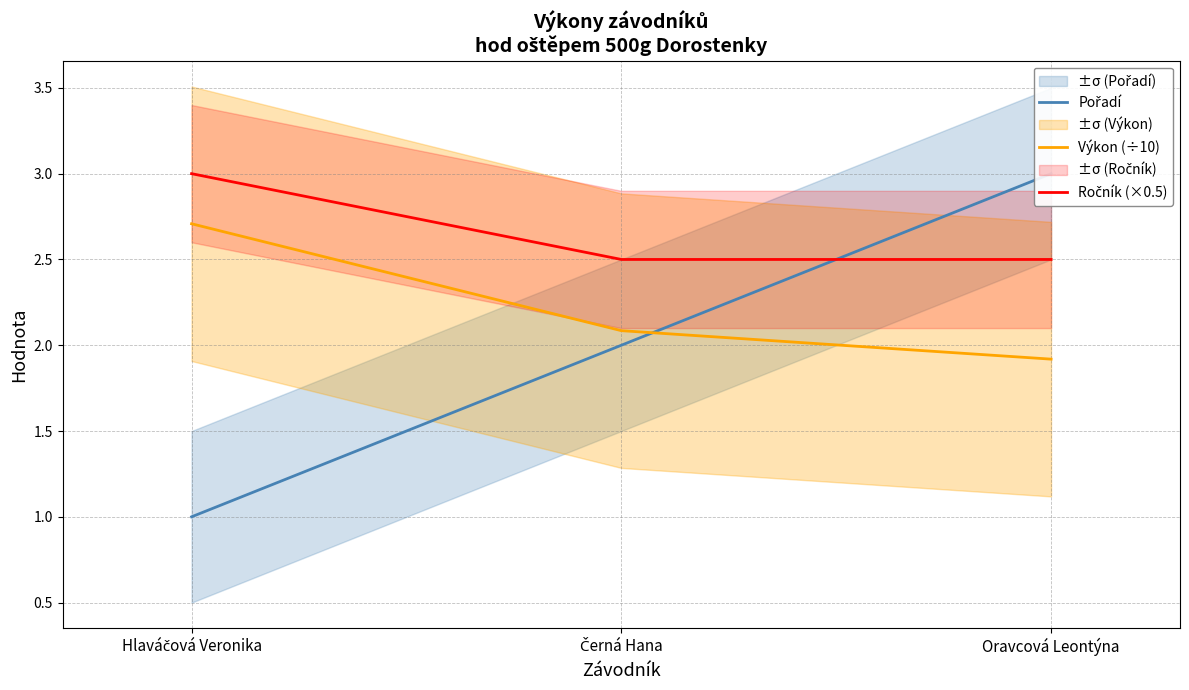

What position from the right is Oravcová Leontýna?

1